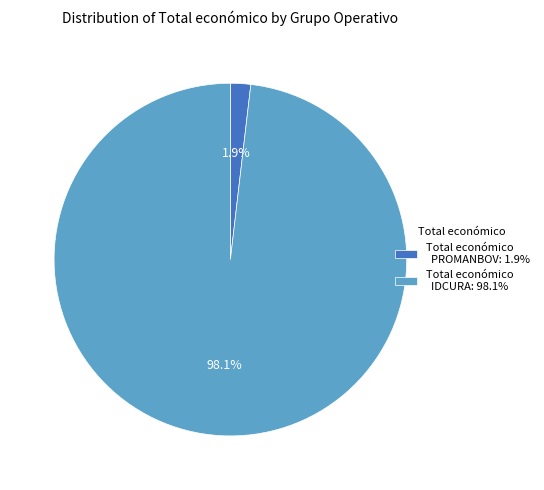

Which category accounts for the majority?

Total económico IDCURA: 98.1%